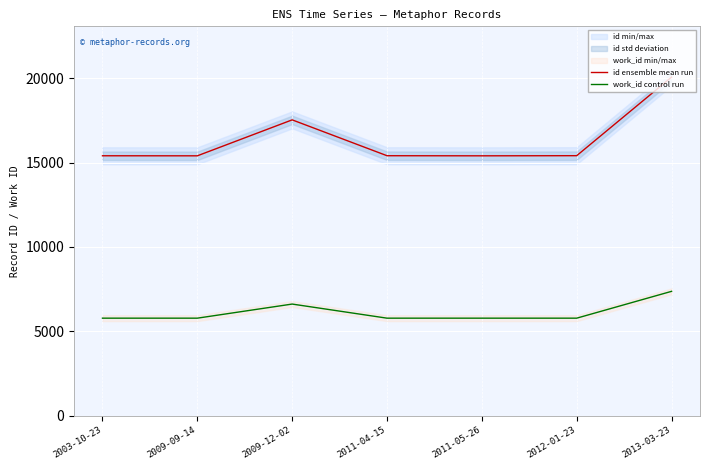

What are all the series names shown in the legend?

id ensemble mean run, work_id control run